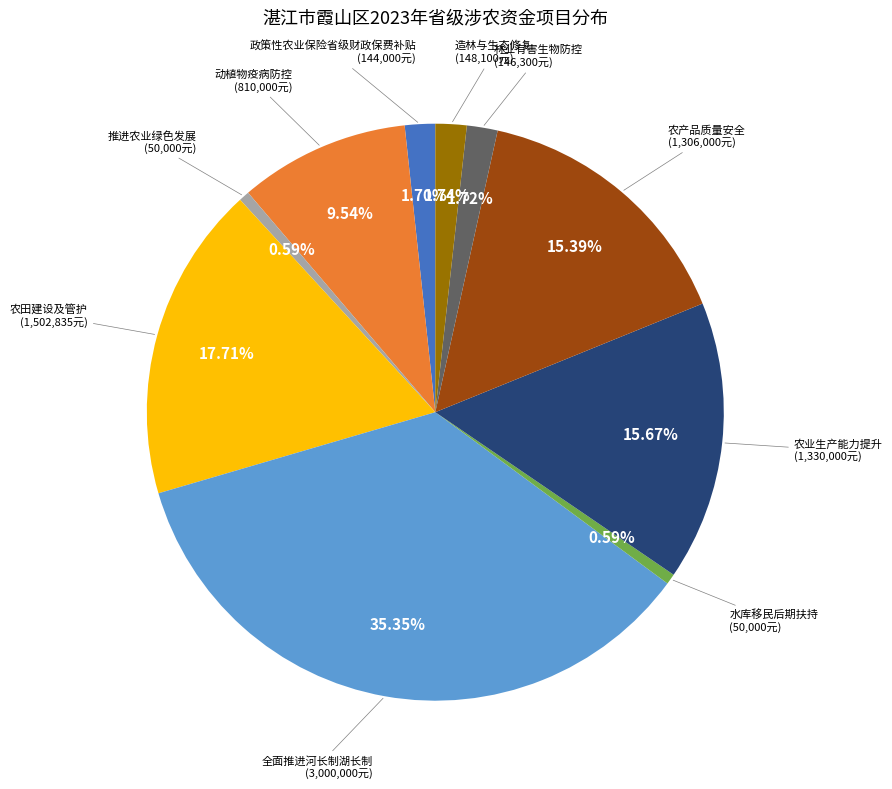

Which slice is the largest?

全面推进河长制湖长制